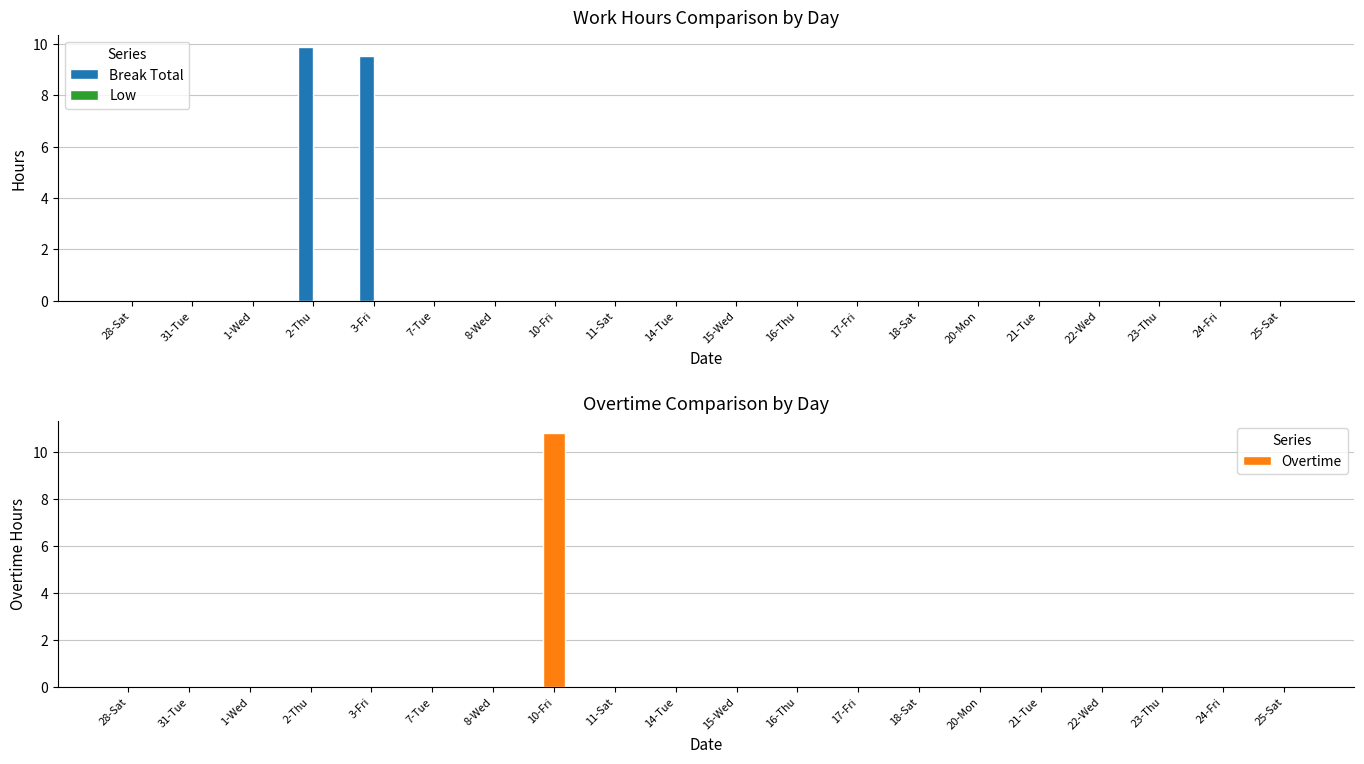

What position from the left is 15-Wed?

11